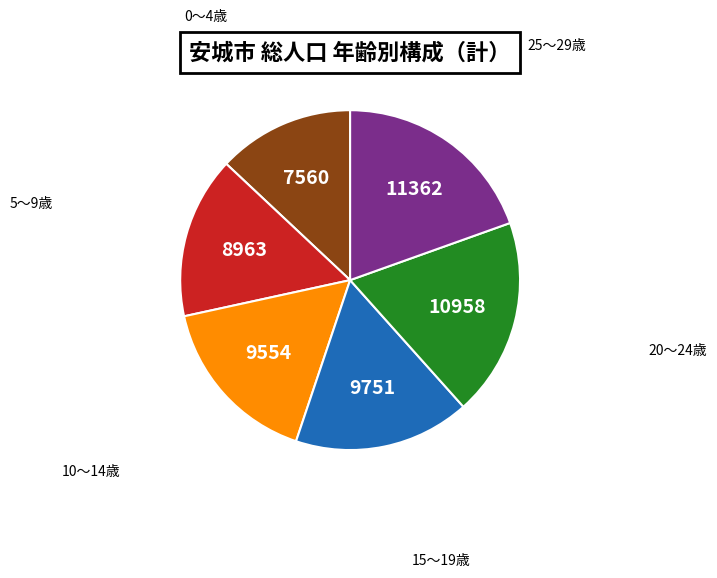

True or false: 15～19歳 accounts for 17% of the total.

True